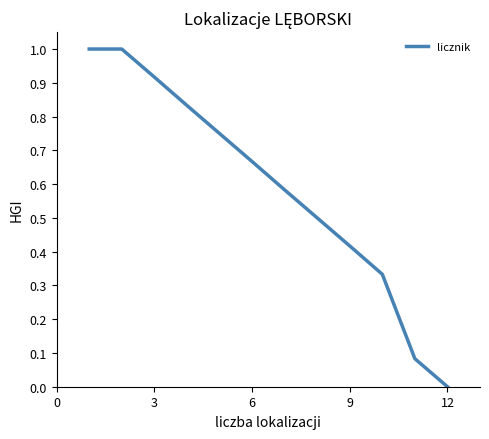

What is the greatest value displayed?

1.0